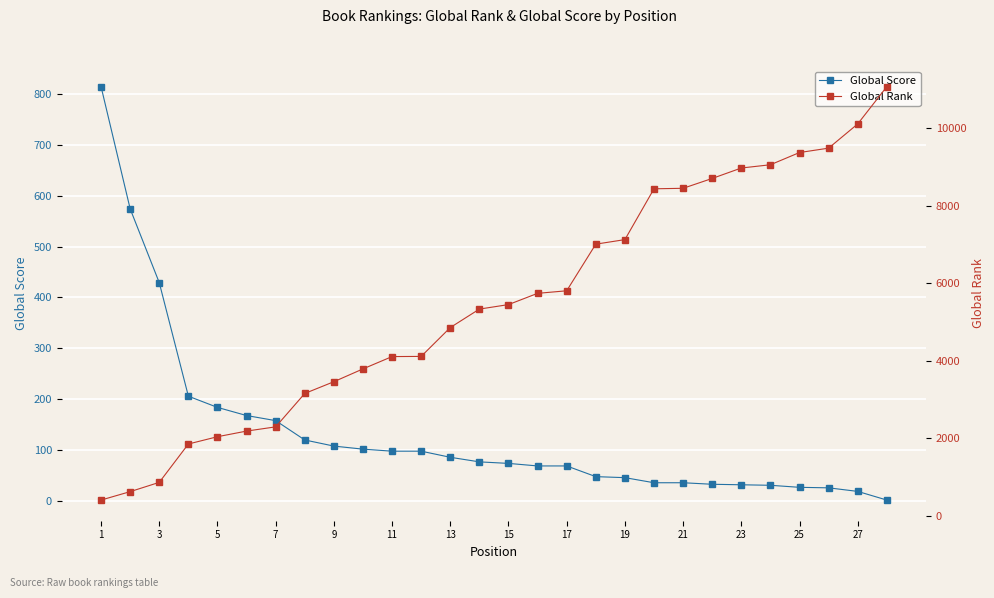

Is this an area chart (filled region under the line)?

No